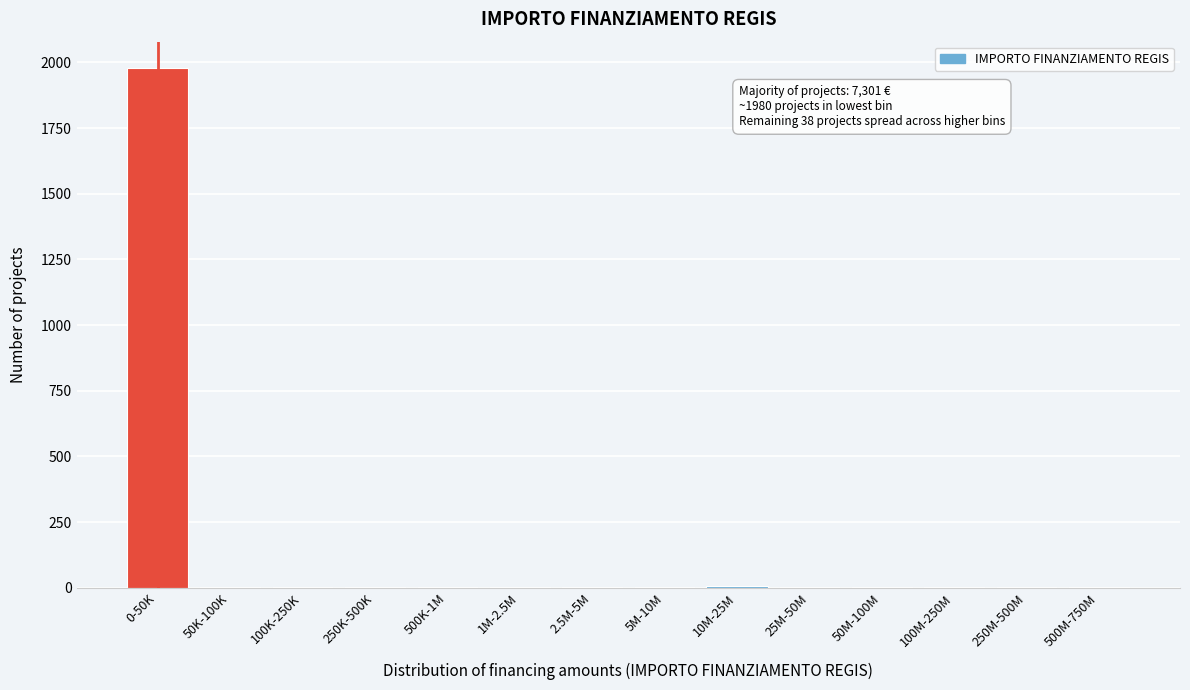

At which label is the value closest to 990?

10M-25M